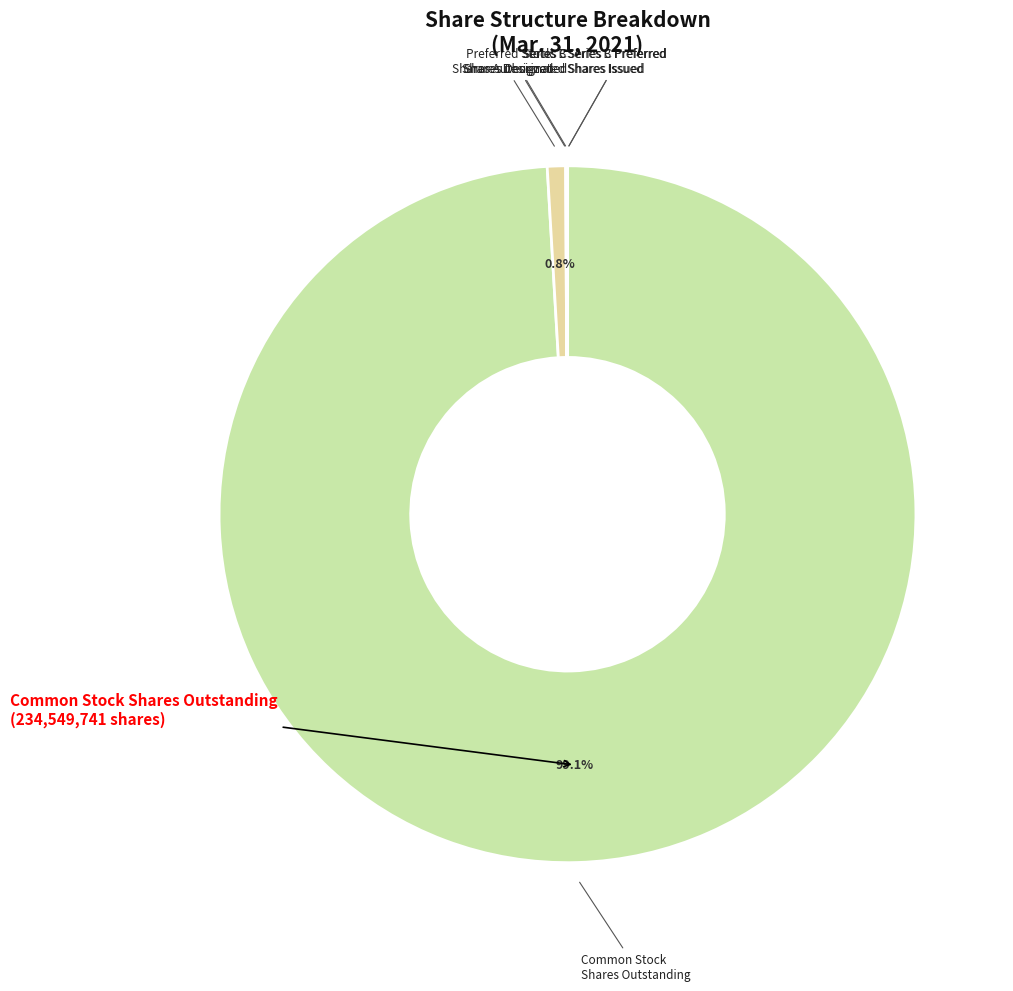

Which category has the biggest portion of the pie?

Common Stock
Shares Outstanding